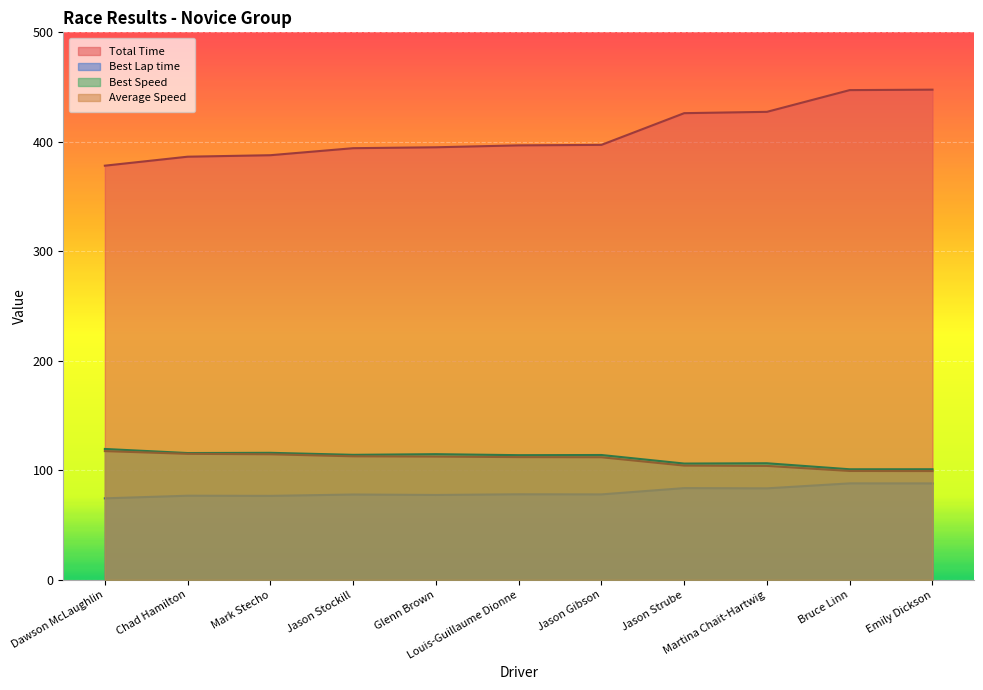

True or false: Average Speed and Best Speed cross at least once.

False